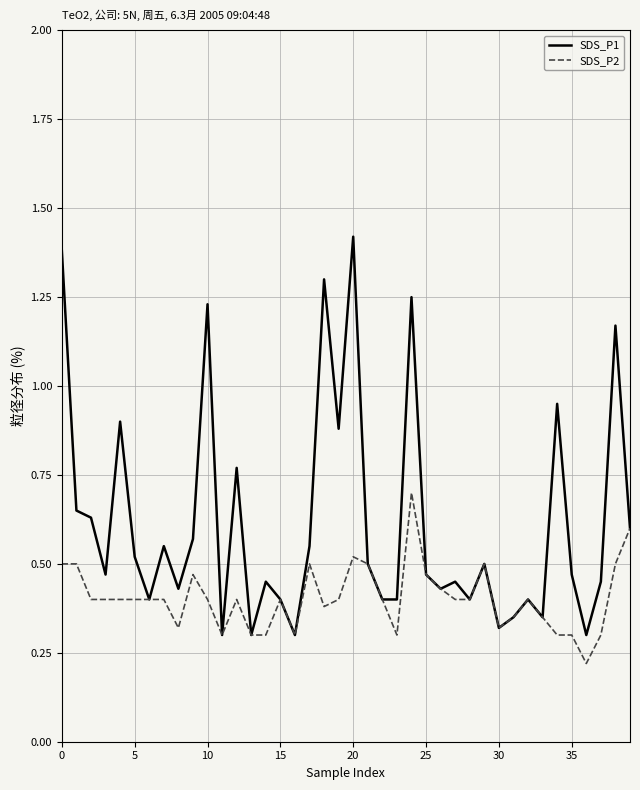

List the series in order of their peak value, highest first.

SDS_P1, SDS_P2